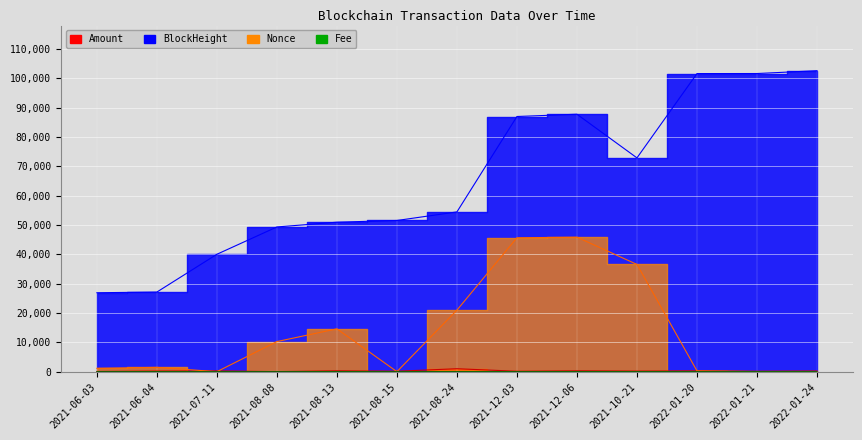

Which series has the largest total across all categories?

BlockHeight